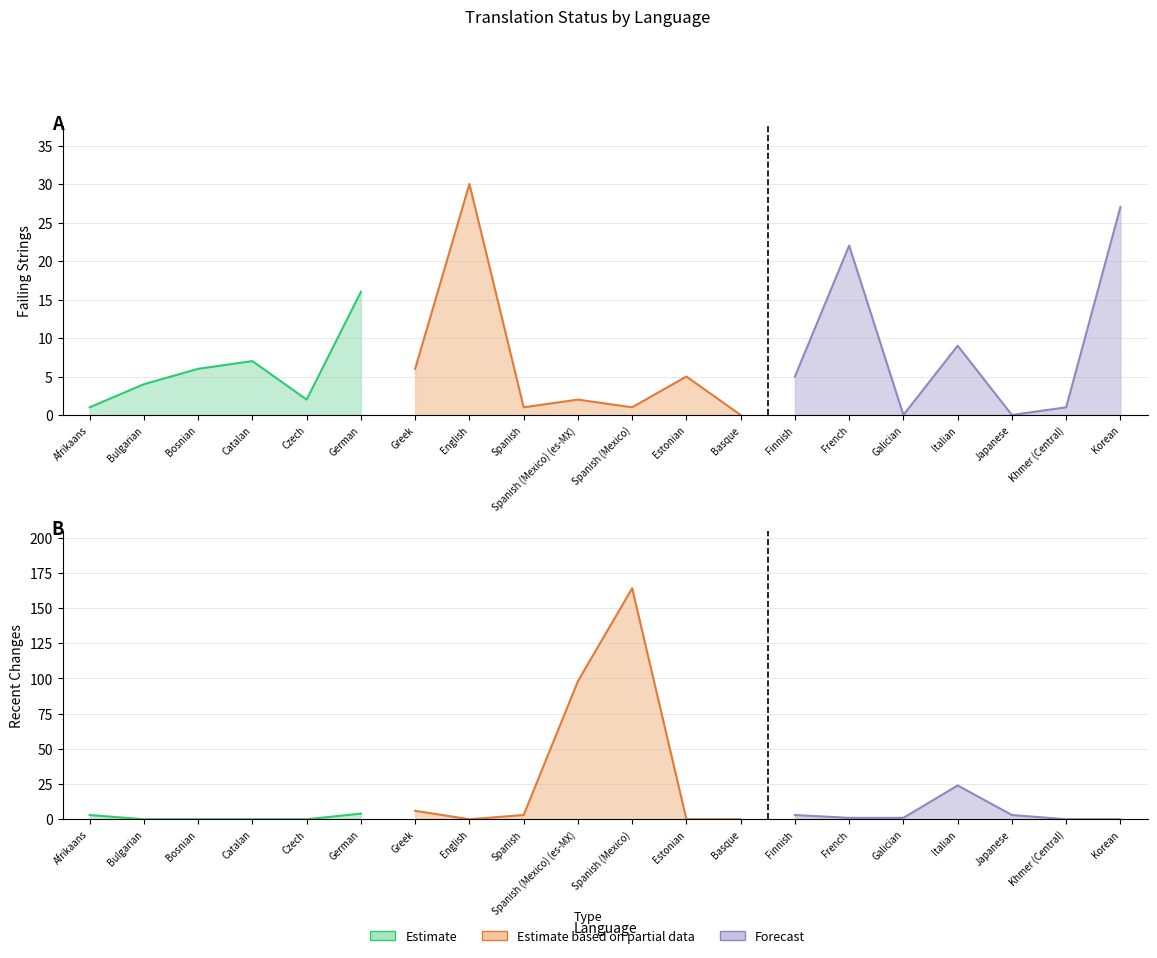

How many lines are shown in the chart?

3